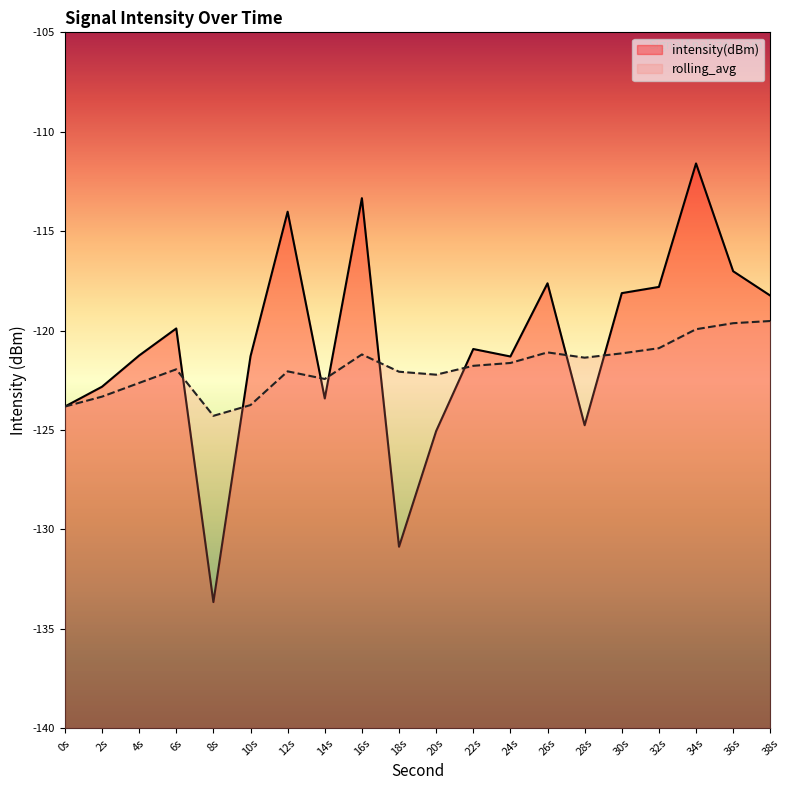

What position from the right is 2s?

19